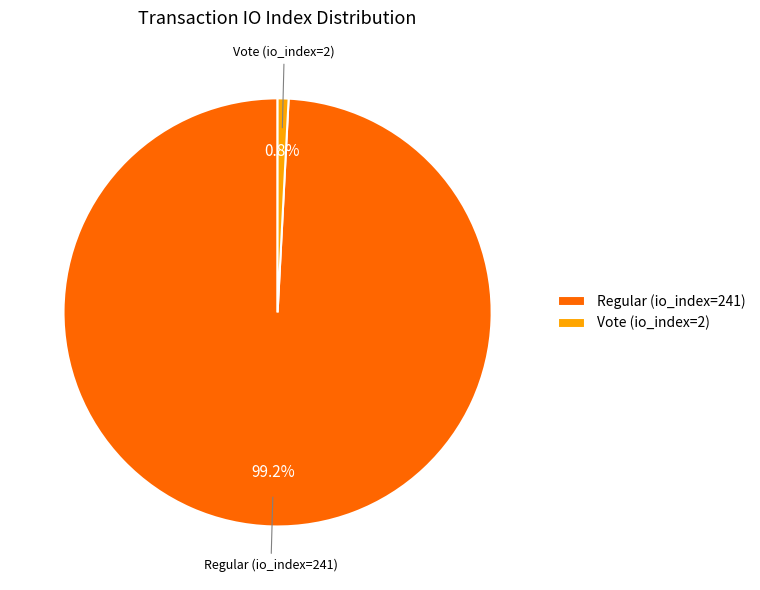

How many slices are in this pie chart?

2